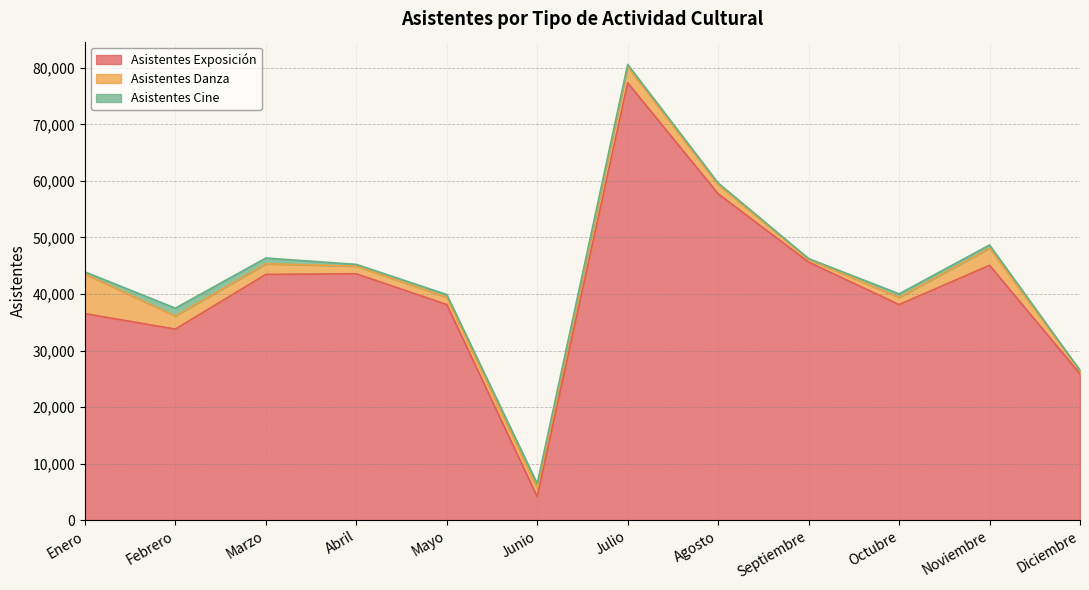

How many data points does each series have?

12